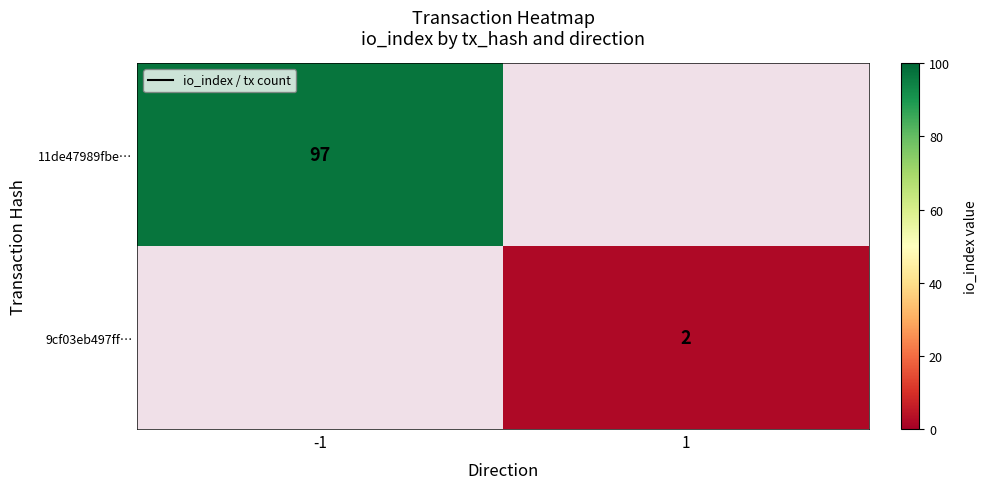

What is the smallest value displayed?

2.0